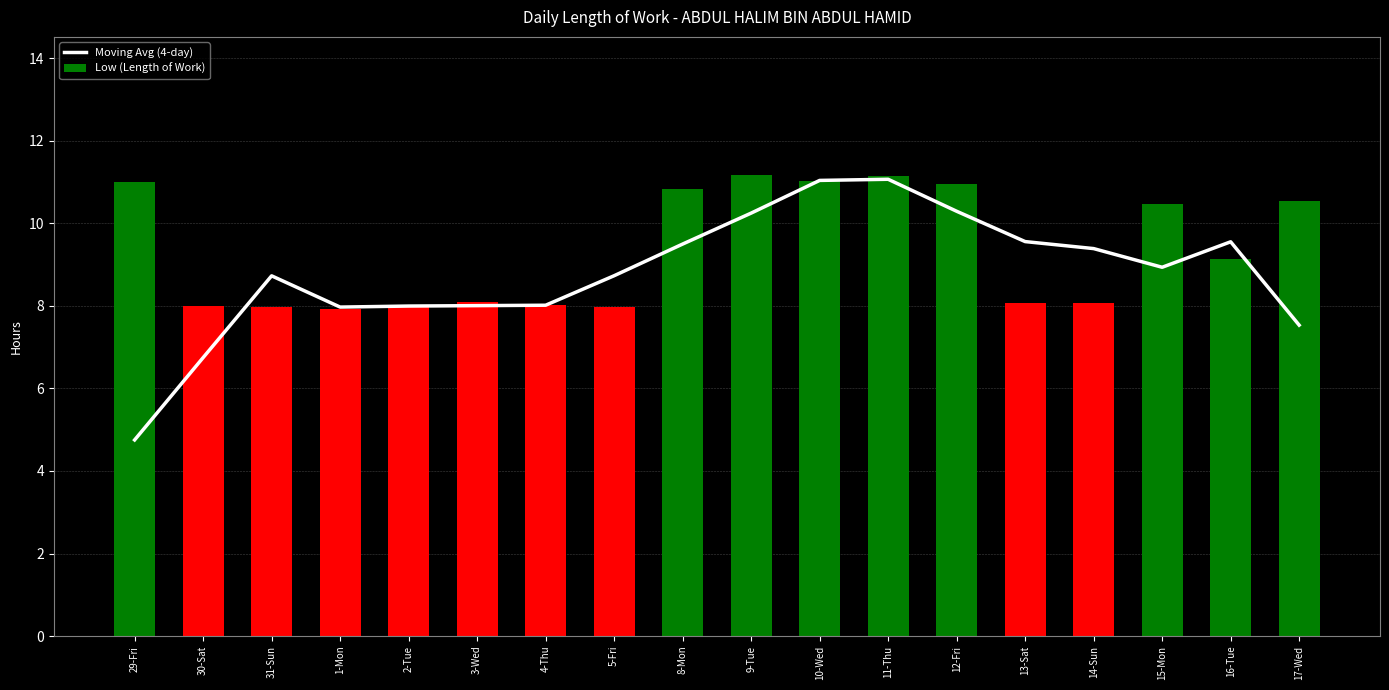

What is the difference between the second highest and second lowest values in the Low (Length of Work) series?

3.2